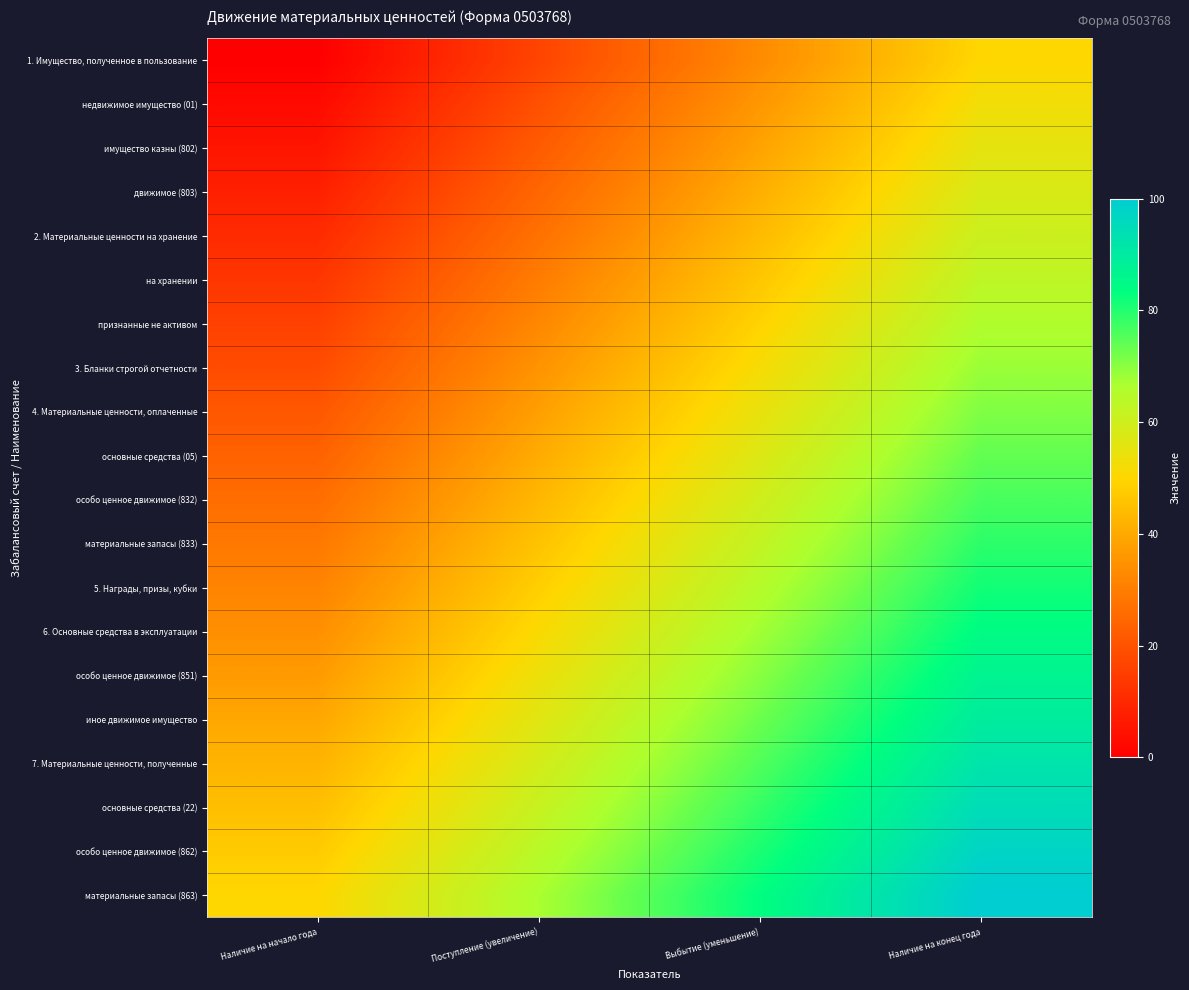

Reading right to left, list all the values displayed in this chart.

1. Имущество, полученное в пользование: Наличие на конец года=50.0	Выбытие (уменьшение)=33.3	Поступление (увеличение)=16.7	Наличие на начало года=0.0
недвижимое имущество (01): Наличие на конец года=52.6	Выбытие (уменьшение)=36.0	Поступление (увеличение)=19.3	Наличие на начало года=2.6
имущество казны (802): Наличие на конец года=55.3	Выбытие (уменьшение)=38.6	Поступление (увеличение)=21.9	Наличие на начало года=5.3
движимое (803): Наличие на конец года=57.9	Выбытие (уменьшение)=41.2	Поступление (увеличение)=24.6	Наличие на начало года=7.9
2. Материальные ценности на хранение: Наличие на конец года=60.5	Выбытие (уменьшение)=43.9	Поступление (увеличение)=27.2	Наличие на начало года=10.5
на хранении: Наличие на конец года=63.2	Выбытие (уменьшение)=46.5	Поступление (увеличение)=29.8	Наличие на начало года=13.2
признанные не активом: Наличие на конец года=65.8	Выбытие (уменьшение)=49.1	Поступление (увеличение)=32.5	Наличие на начало года=15.8
3. Бланки строгой отчетности: Наличие на конец года=68.4	Выбытие (уменьшение)=51.8	Поступление (увеличение)=35.1	Наличие на начало года=18.4
4. Материальные ценности, оплаченные: Наличие на конец года=71.1	Выбытие (уменьшение)=54.4	Поступление (увеличение)=37.7	Наличие на начало года=21.1
основные средства (05): Наличие на конец года=73.7	Выбытие (уменьшение)=57.0	Поступление (увеличение)=40.4	Наличие на начало года=23.7
особо ценное движимое (832): Наличие на конец года=76.3	Выбытие (уменьшение)=59.6	Поступление (увеличение)=43.0	Наличие на начало года=26.3
материальные запасы (833): Наличие на конец года=78.9	Выбытие (уменьшение)=62.3	Поступление (увеличение)=45.6	Наличие на начало года=28.9
5. Награды, призы, кубки: Наличие на конец года=81.6	Выбытие (уменьшение)=64.9	Поступление (увеличение)=48.2	Наличие на начало года=31.6
6. Основные средства в эксплуатации: Наличие на конец года=84.2	Выбытие (уменьшение)=67.5	Поступление (увеличение)=50.9	Наличие на начало года=34.2
особо ценное движимое (851): Наличие на конец года=86.8	Выбытие (уменьшение)=70.2	Поступление (увеличение)=53.5	Наличие на начало года=36.8
иное движимое имущество: Наличие на конец года=89.5	Выбытие (уменьшение)=72.8	Поступление (увеличение)=56.1	Наличие на начало года=39.5
7. Материальные ценности, полученные: Наличие на конец года=92.1	Выбытие (уменьшение)=75.4	Поступление (увеличение)=58.8	Наличие на начало года=42.1
основные средства (22): Наличие на конец года=94.7	Выбытие (уменьшение)=78.1	Поступление (увеличение)=61.4	Наличие на начало года=44.7
особо ценное движимое (862): Наличие на конец года=97.4	Выбытие (уменьшение)=80.7	Поступление (увеличение)=64.0	Наличие на начало года=47.4
материальные запасы (863): Наличие на конец года=100.0	Выбытие (уменьшение)=83.3	Поступление (увеличение)=66.7	Наличие на начало года=50.0